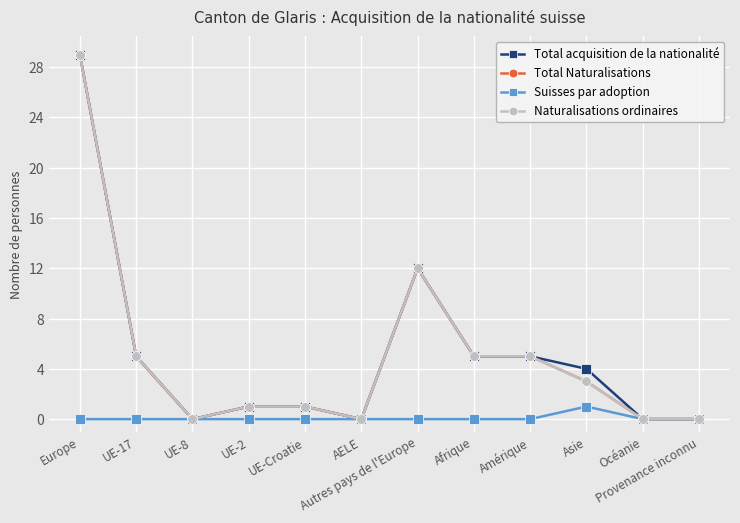

How many values in the Total acquisition de la nationalité series are below 4?

6